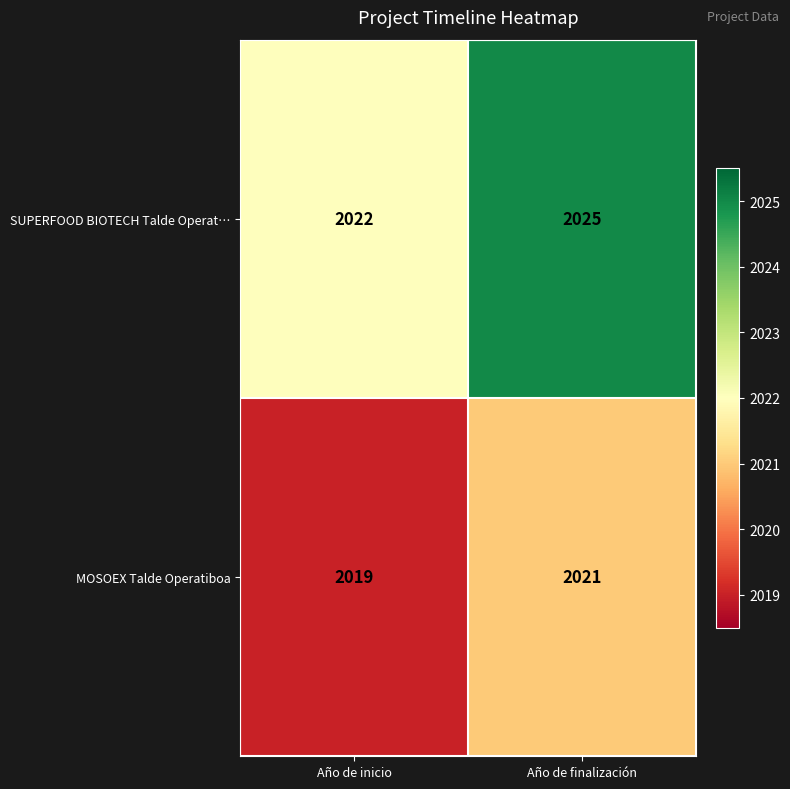

At Año de inicio, list the series in order from largest to smallest.

SUPERFOOD BIOTECH Talde Operat…, MOSOEX Talde Operatiboa